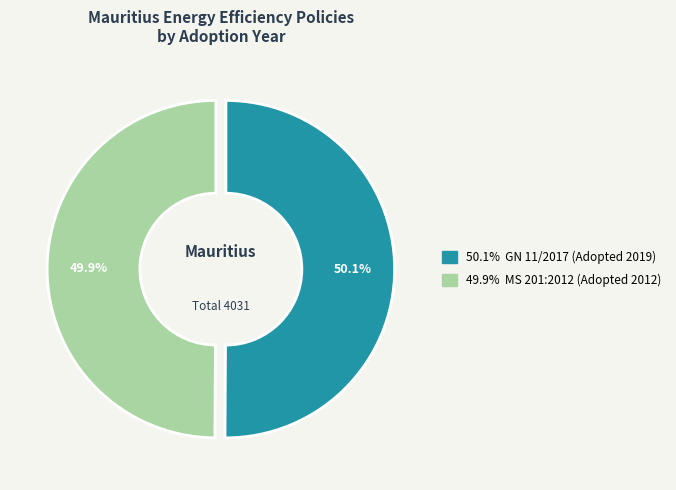

Does any single category account for the majority?

Yes